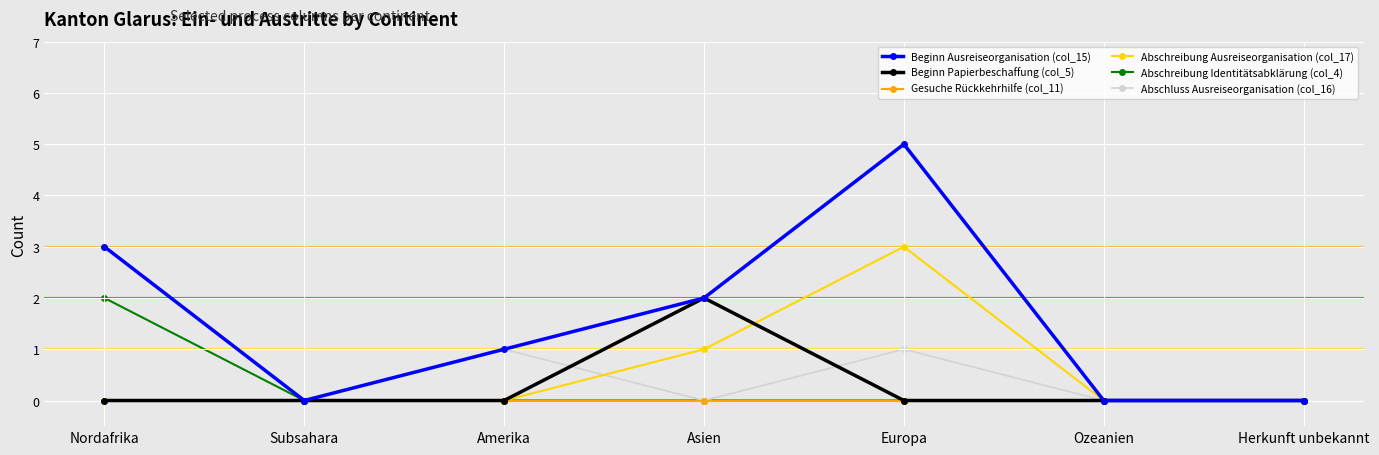

How many categories are shown in the chart?

7